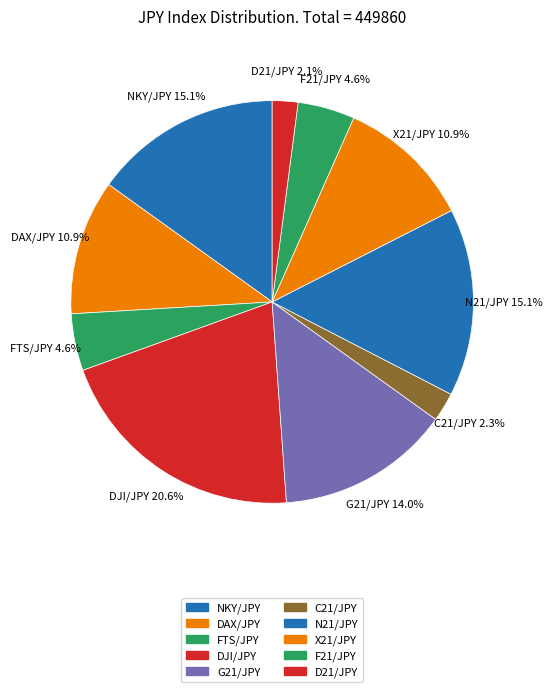

What percentage do D21/JPY and FTS/JPY together represent?

6.6%